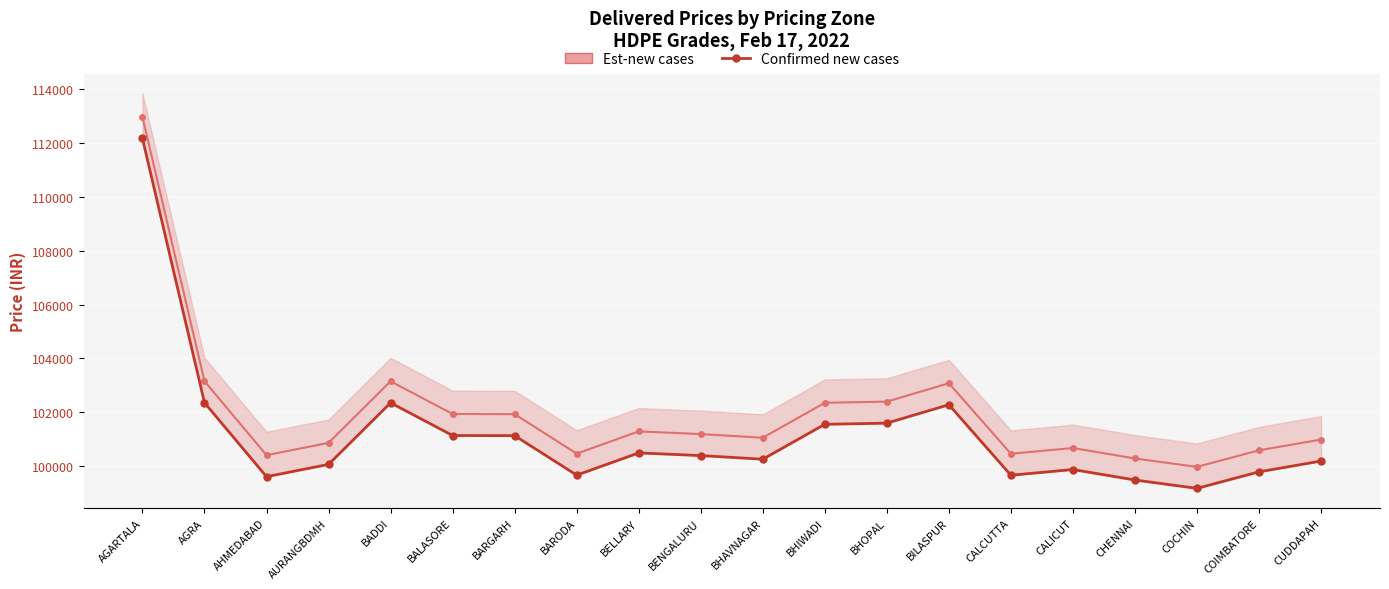

At which label is the value closest to 105672?

AGRA